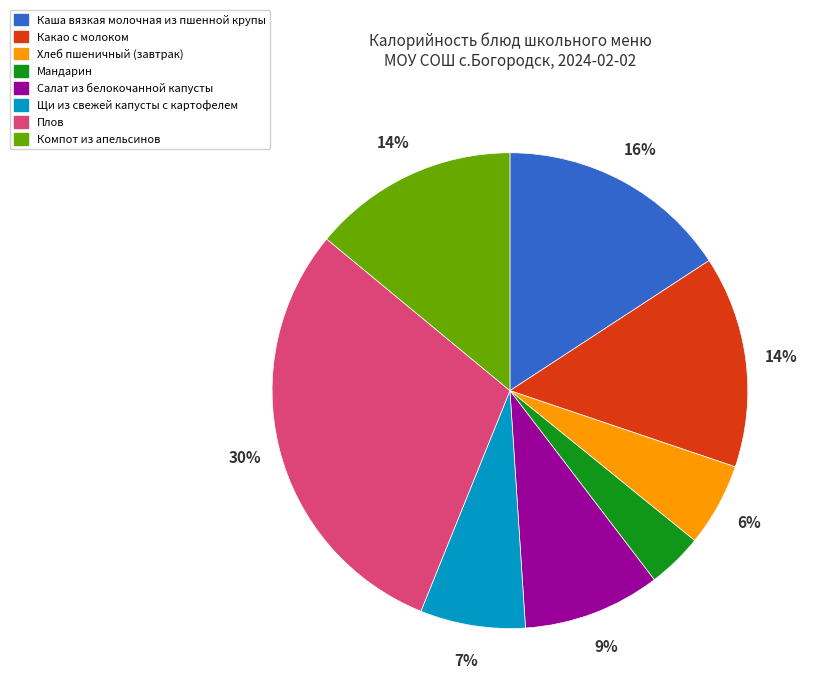

What is the smallest slice in the pie chart?

Мандарин